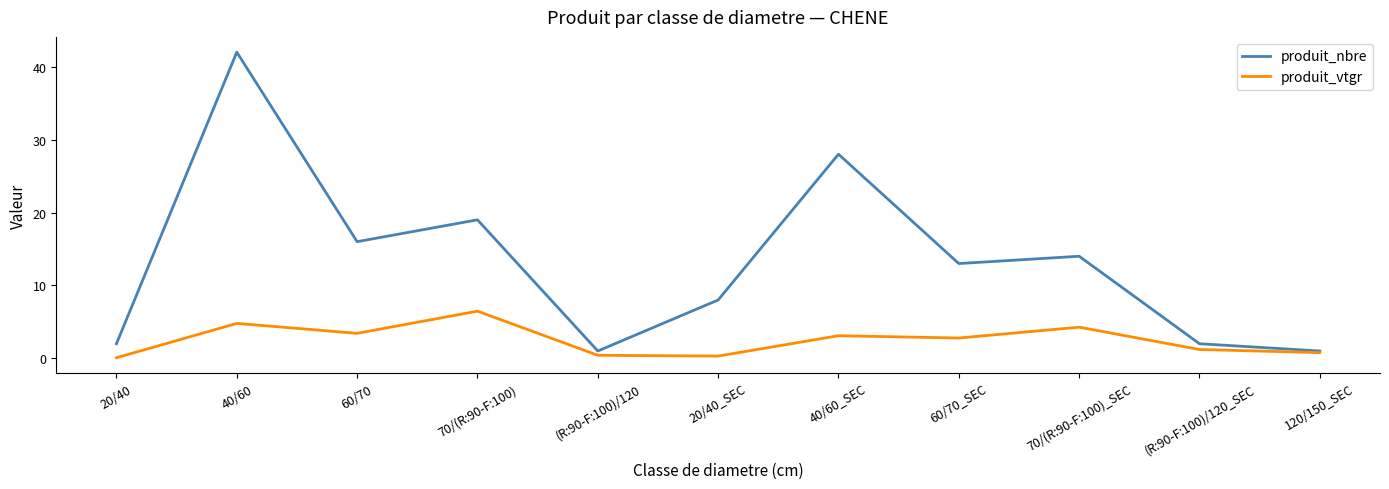

What is the highest value of the produit_vtgr series?

6.5